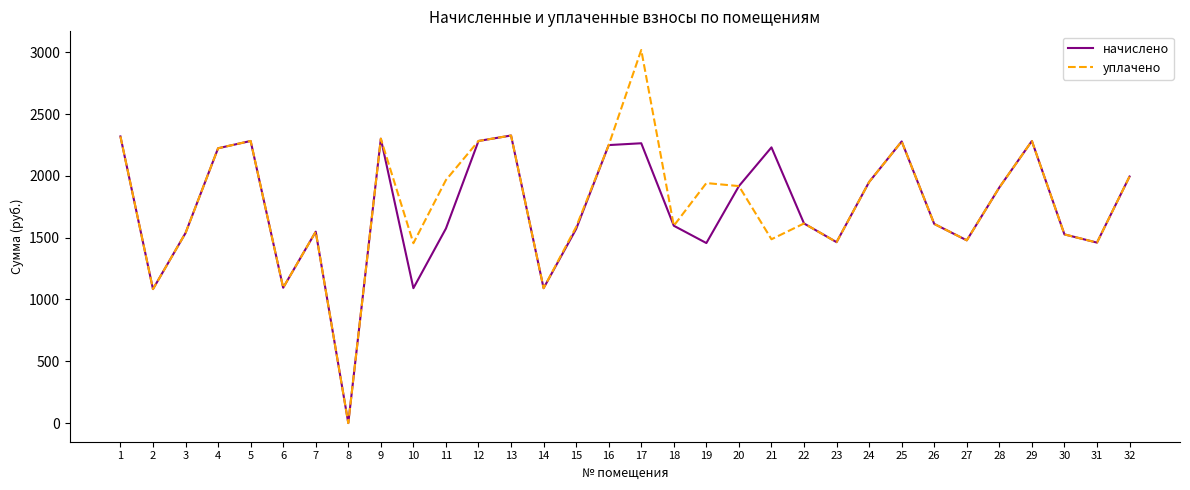

Is the value of начислено at 26 greater than the value of уплачено at 28?

No